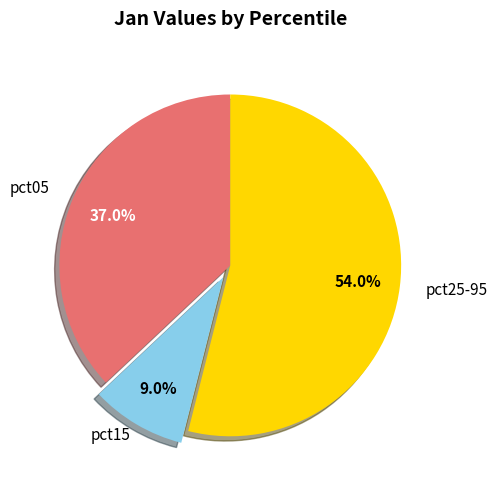

Rank the categories by value from lowest to highest.

pct15, pct05, pct25-95